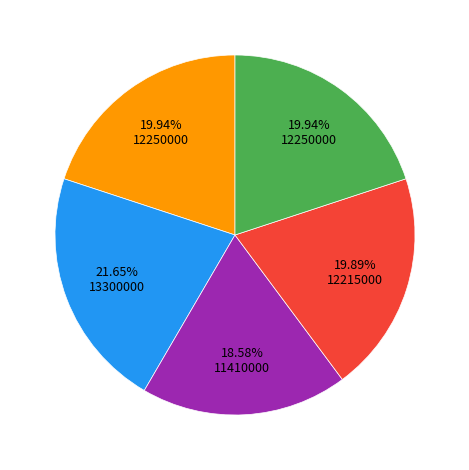

Count the number of slices in the pie.

5